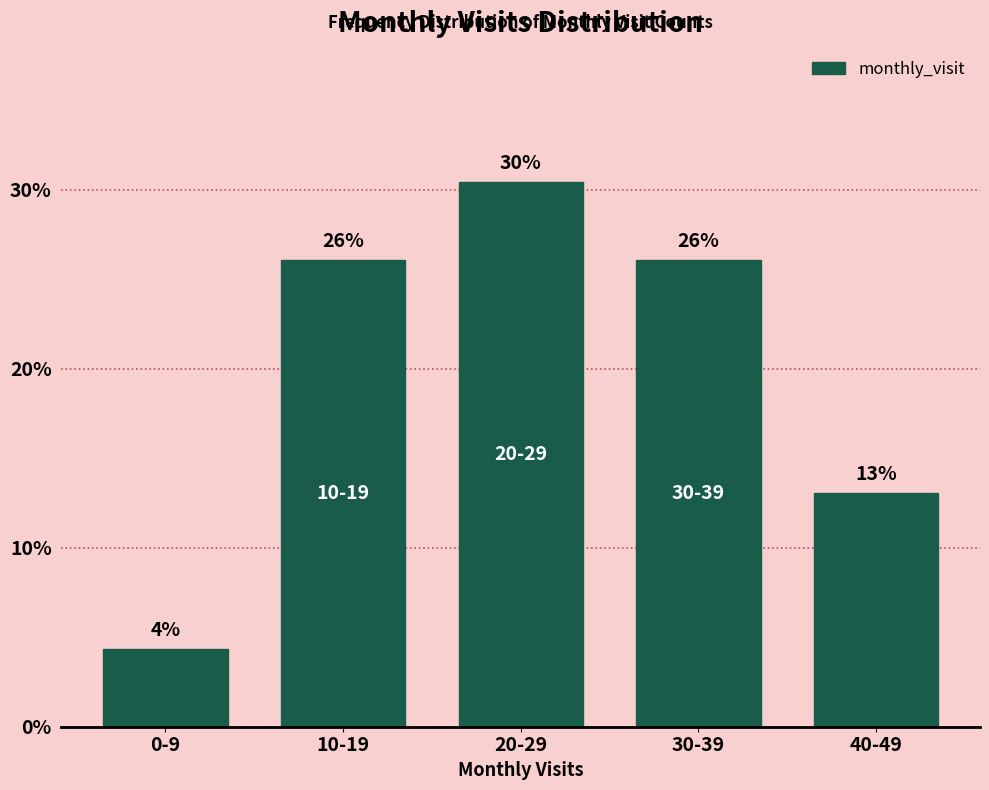

Which category has the highest value across all series?

20-29